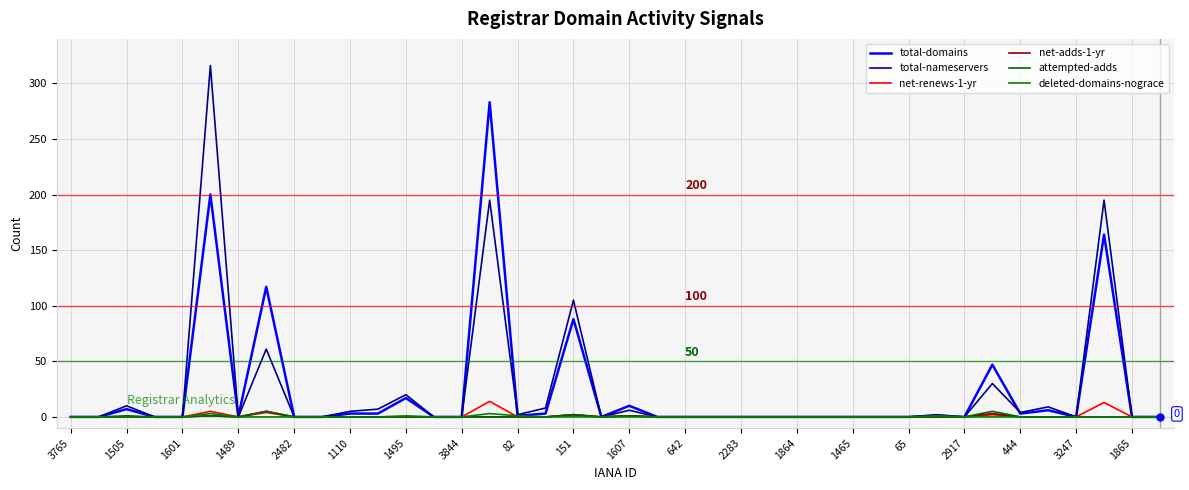

True or false: total-domains and attempted-adds cross at least once.

False